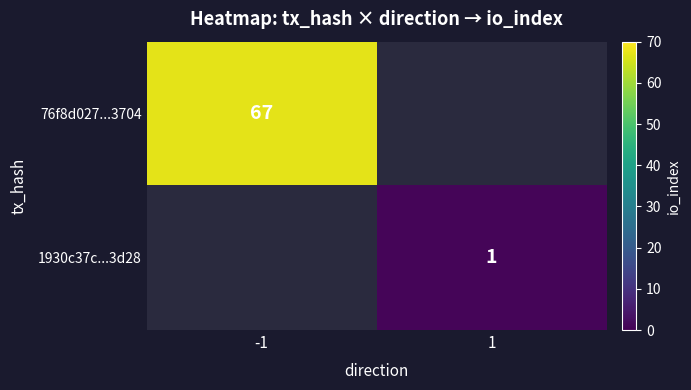

Which label corresponds to the largest value in the chart?

-1